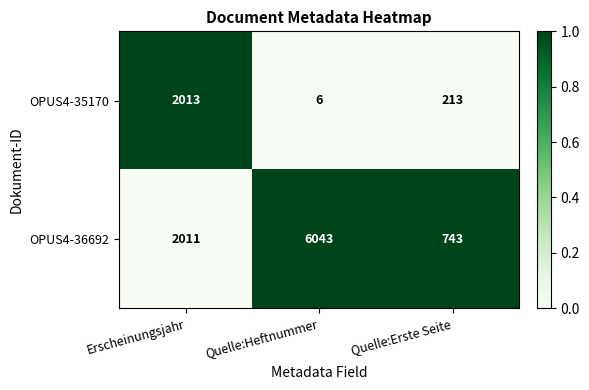

Reading left to right, list all the values displayed in this chart.

OPUS4-35170: Erscheinungsjahr=2013	Quelle:Heftnummer=6	Quelle:Erste Seite=213
OPUS4-36692: Erscheinungsjahr=2011	Quelle:Heftnummer=6043	Quelle:Erste Seite=743